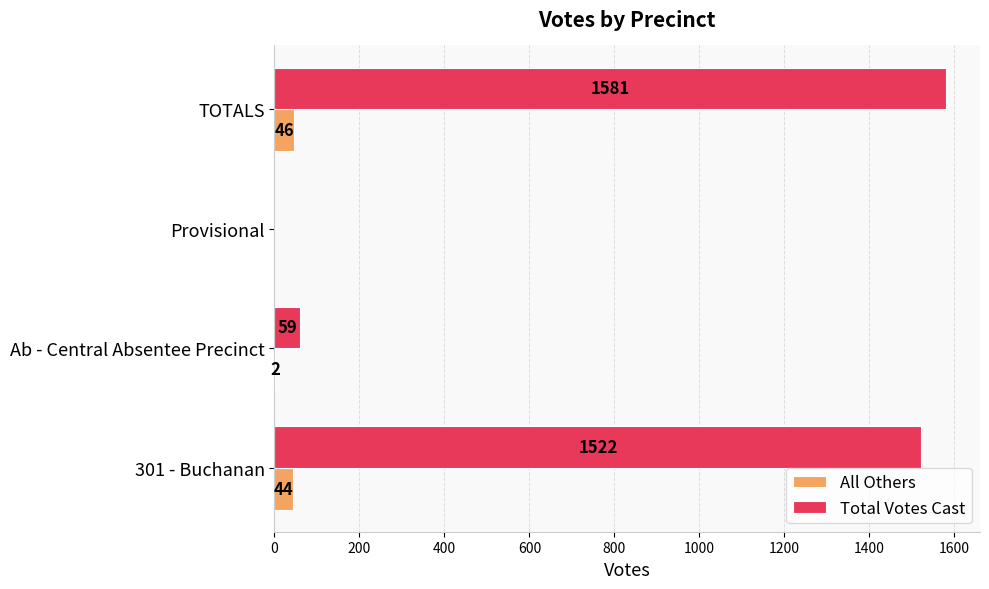

Which series changed the most between Provisional and TOTALS?

Total Votes Cast